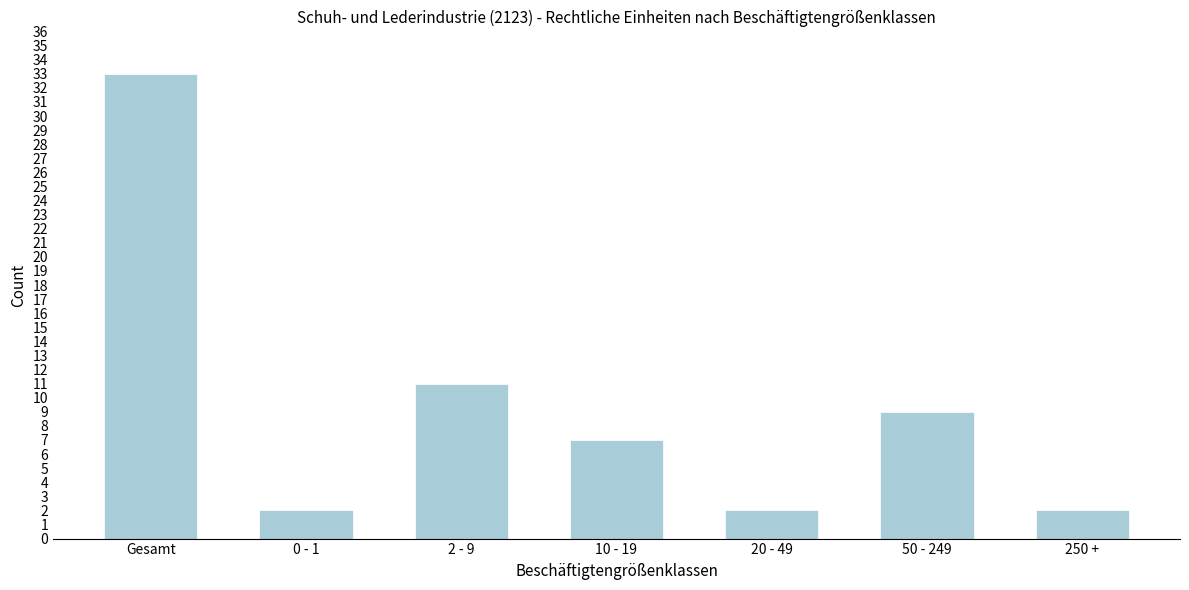

Reading right to left, transcribe all the data shown in this chart.

2	9	2	7	11	2	33